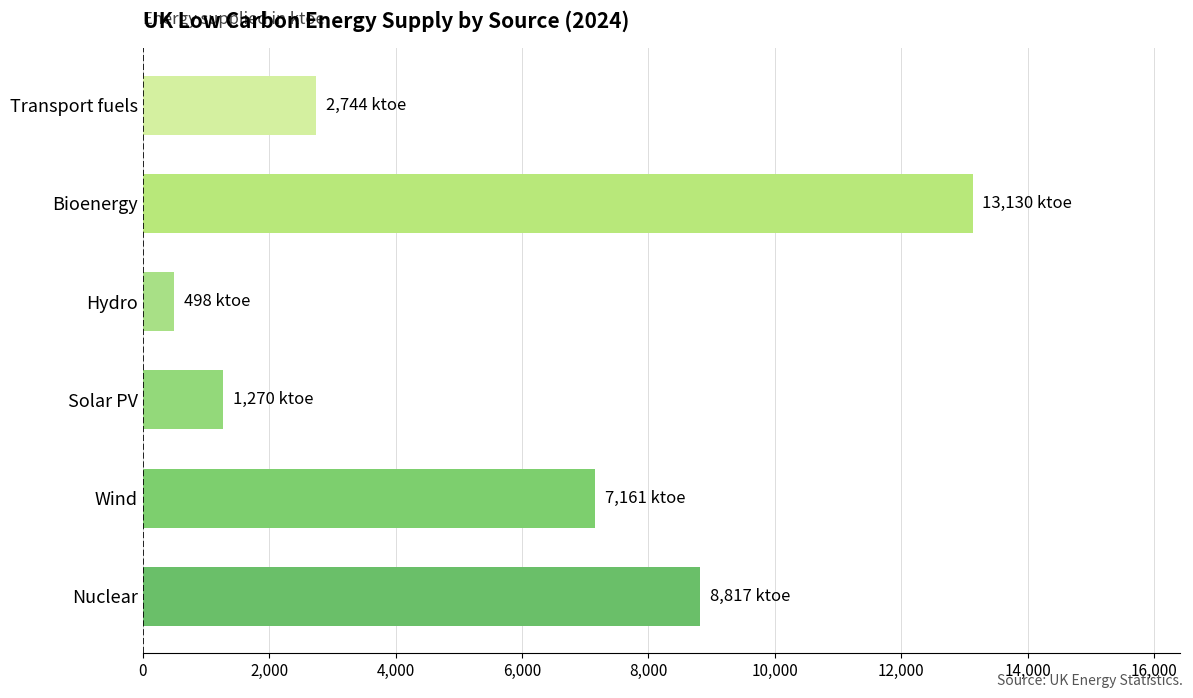

Are the bars horizontal?

Yes